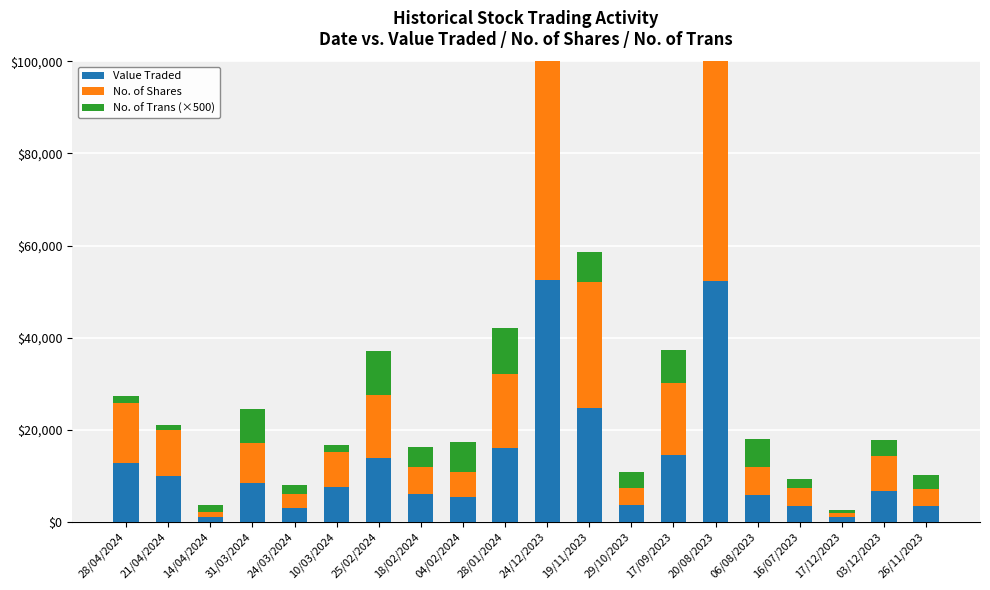

Which series changed the most between 17/09/2023 and 17/12/2023?

No. of Shares